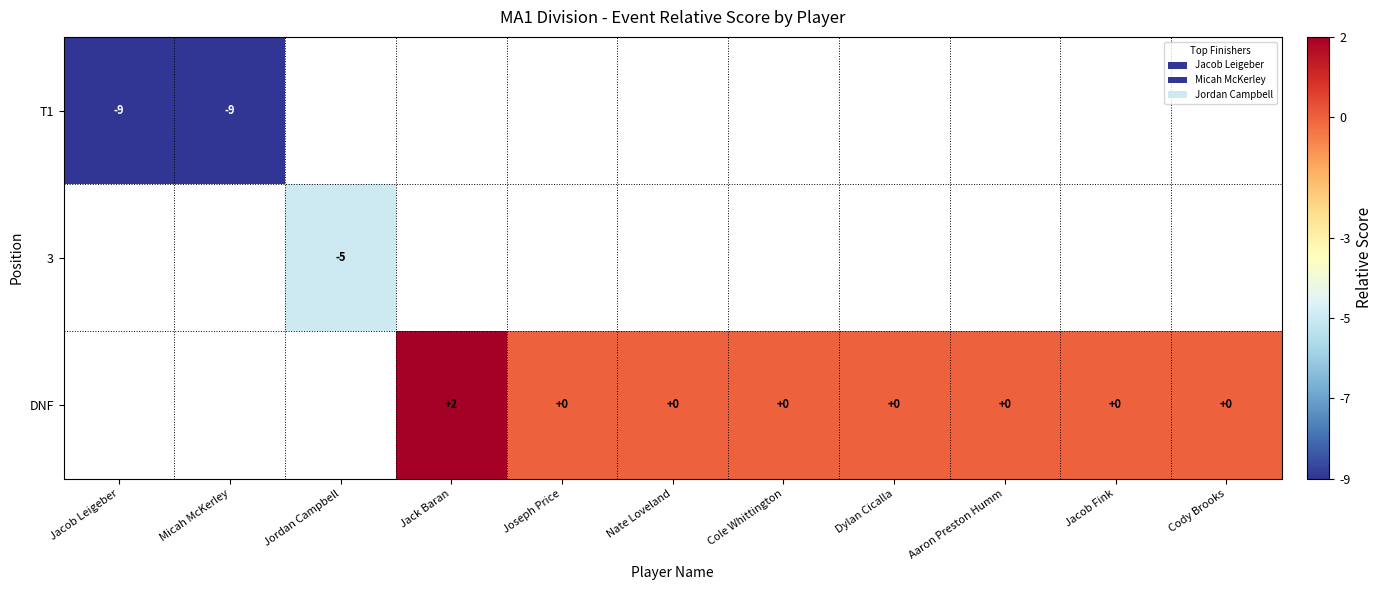

Rank the categories by 3 value from highest to lowest.

Jacob Leigeber, Micah McKerley, Jordan Campbell, Jack Baran, Joseph Price, Nate Loveland, Cole Whittington, Dylan Cicalla, Aaron Preston Humm, Jacob Fink, Cody Brooks